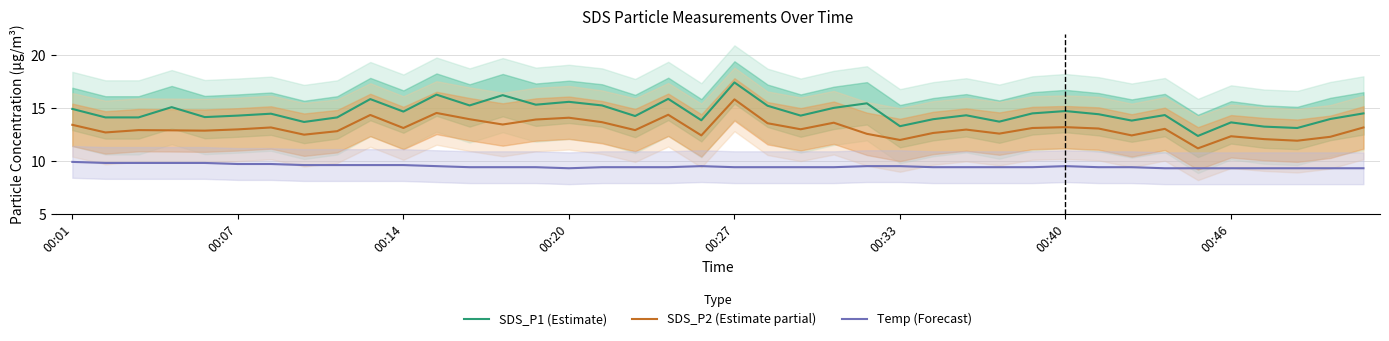

At how many categories does at least one series exceed 9?

40